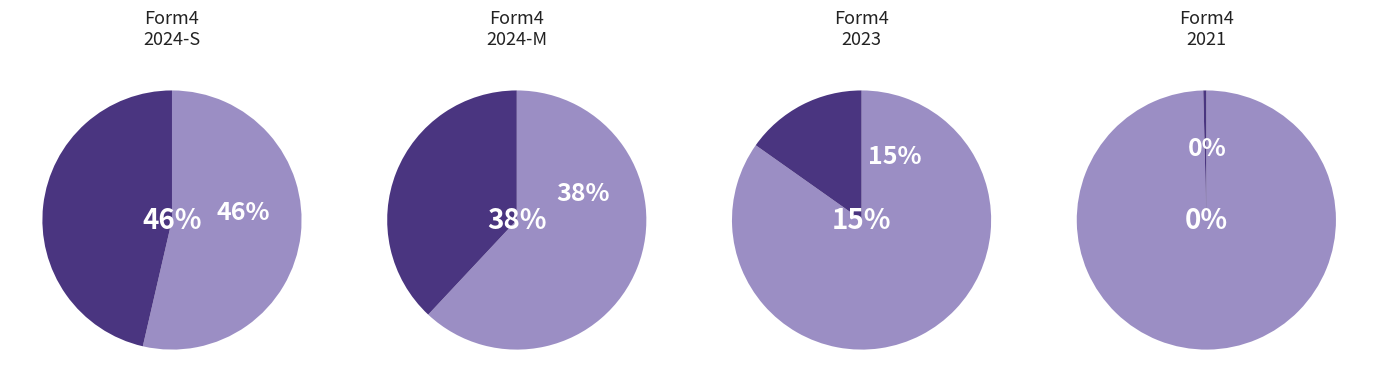

Is it true that wk-form4_1710447126.xml (S) is 34% of the pie?

False